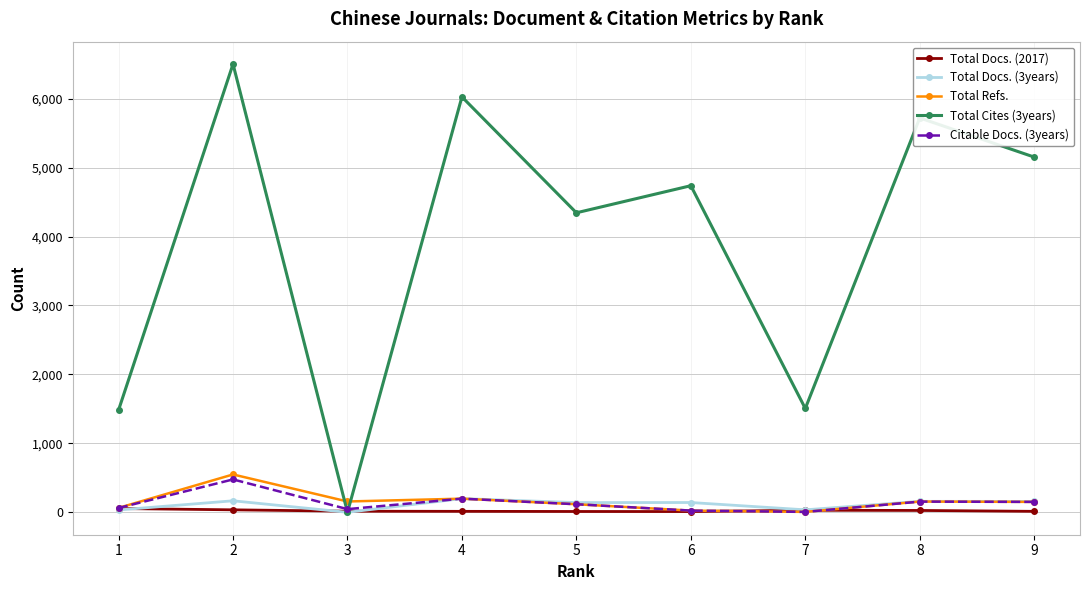

The value of Total Refs. at 2 is 903. True or false?

False